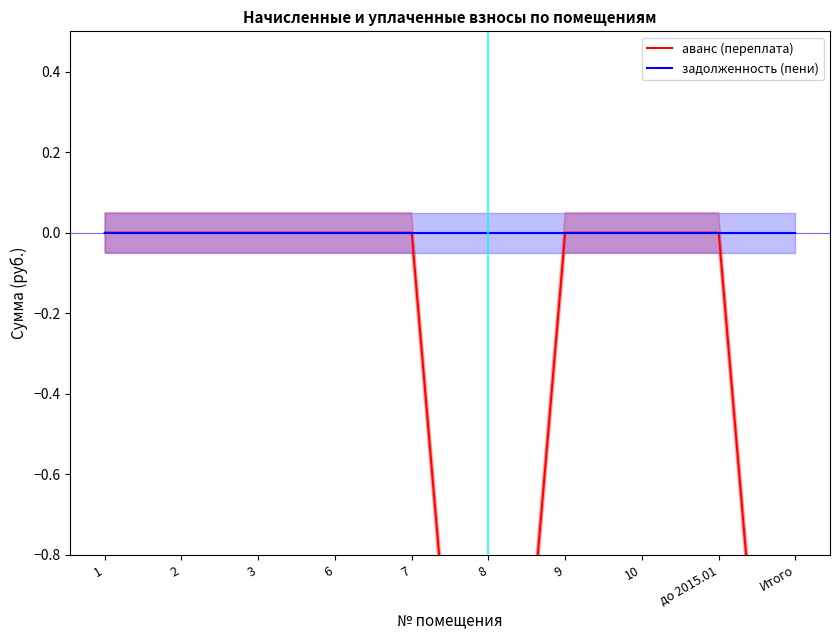

In аванс (переплата), how many points are lower than both neighbors (excluding endpoints)?

1